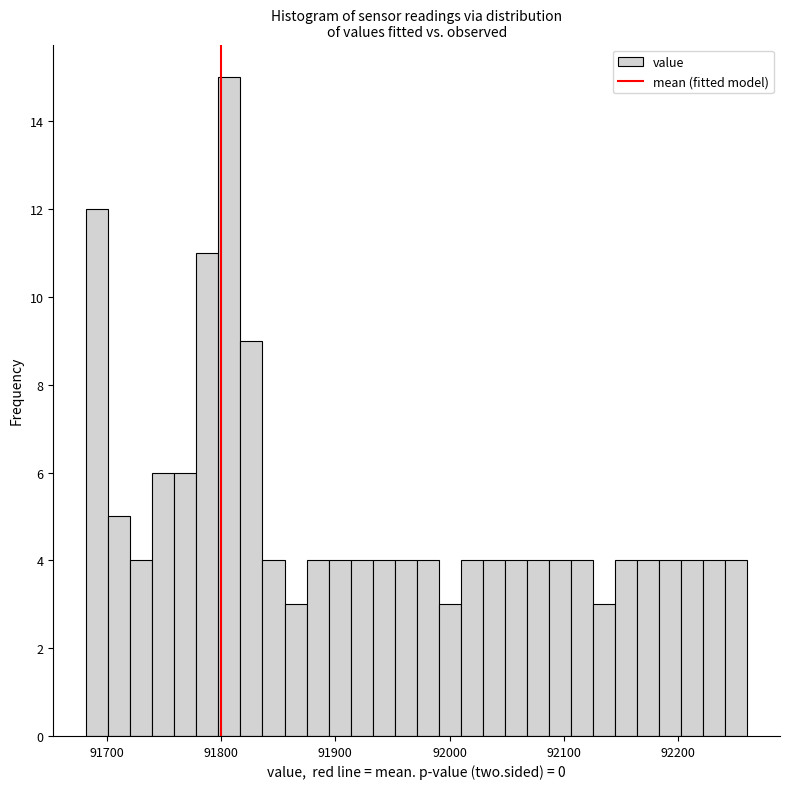

Read against the x-axis, roughly where is the centre of the tallest bar?

91810